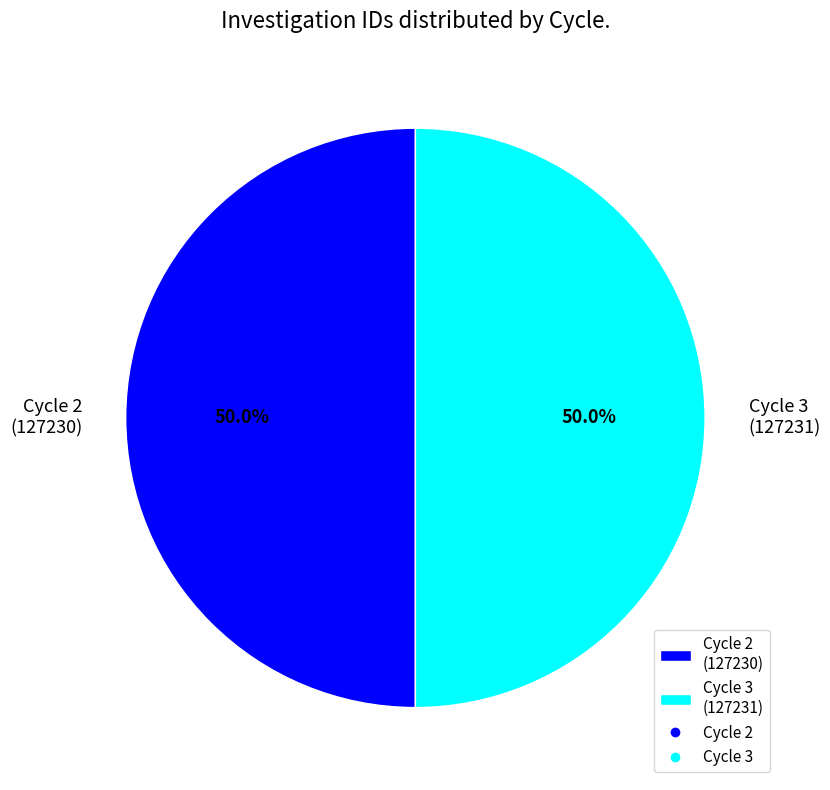

What is the ratio of the value at Cycle 2 (127230) to the value at Cycle 3 (127231)?

1.0